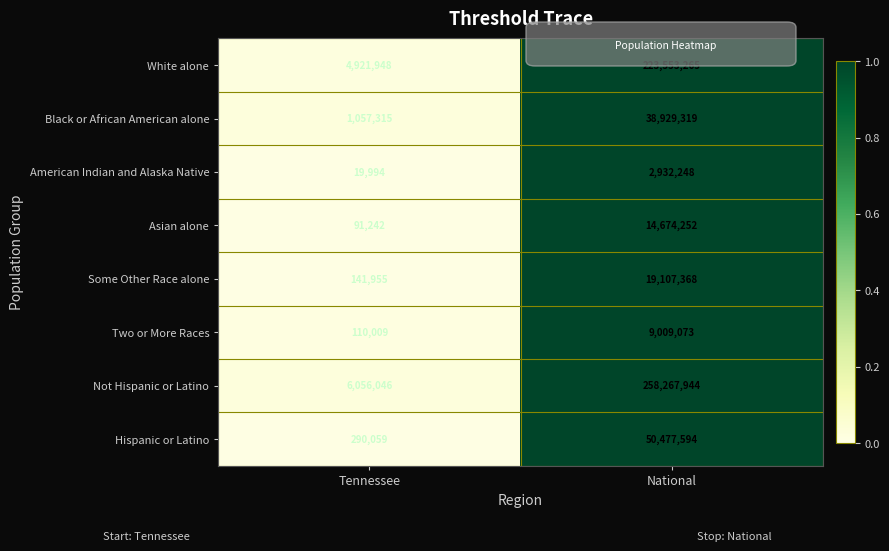

At which category does the chart reach its minimum across all series?

Tennessee